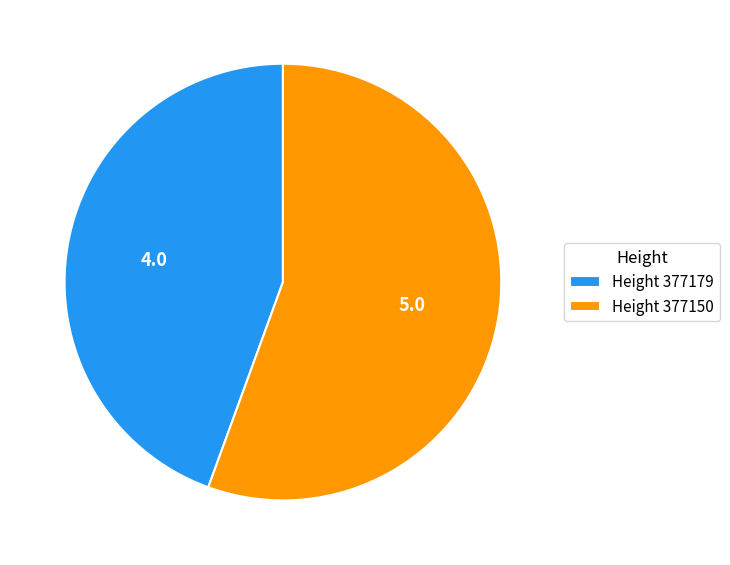

Does Height 377150 account for over 50% of the chart?

Yes